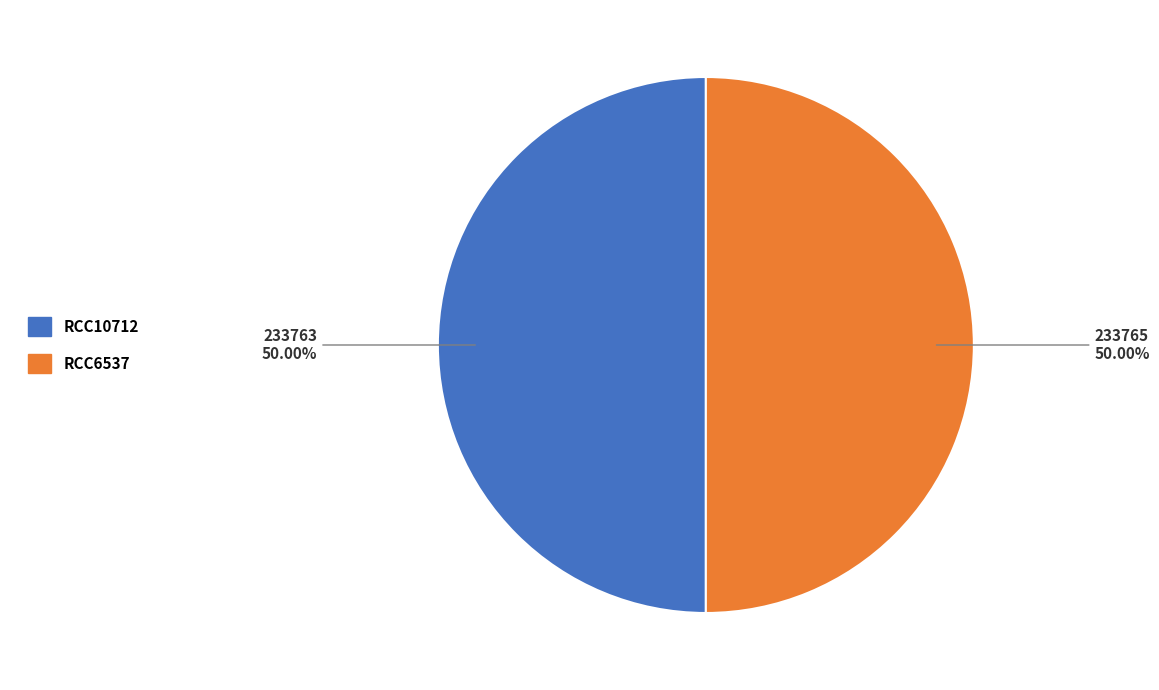

To the nearest percent, what percentage of the pie is RCC6537?

50%